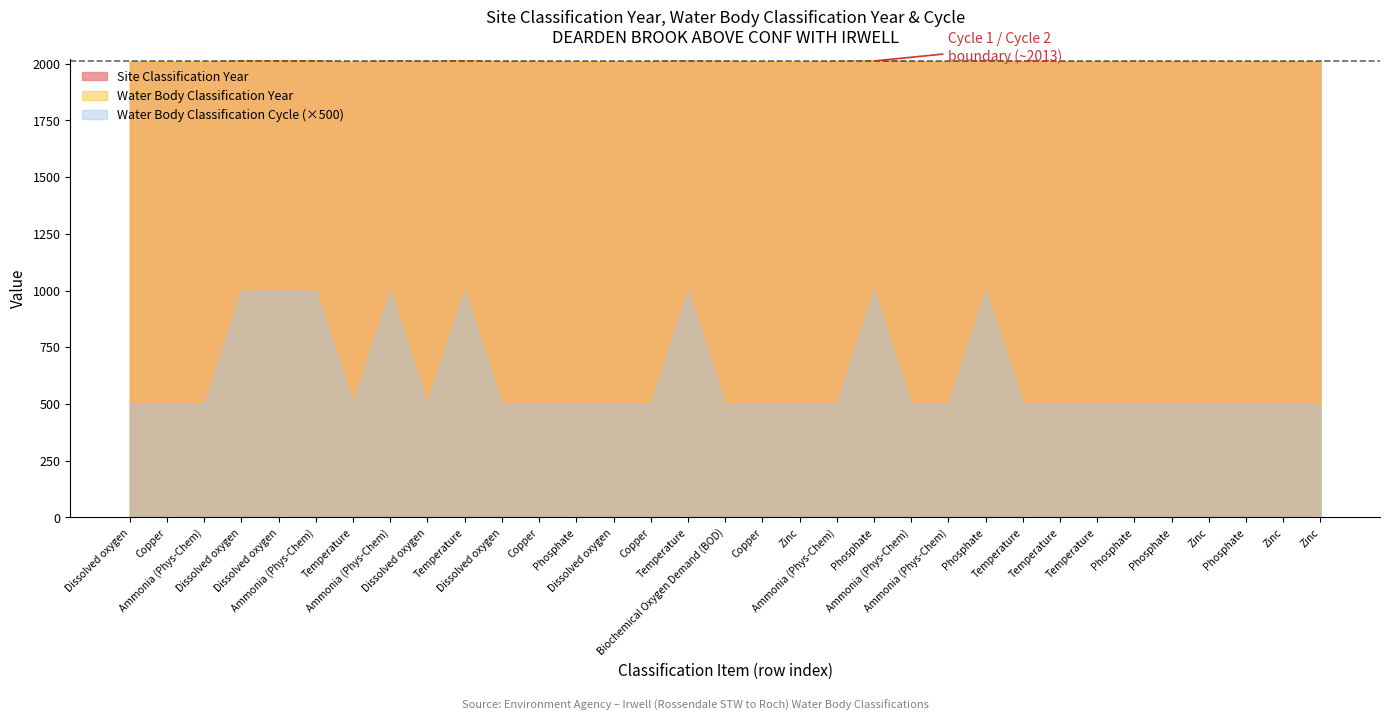

How many Site Classification Year values are between 2010 and 2012?

19